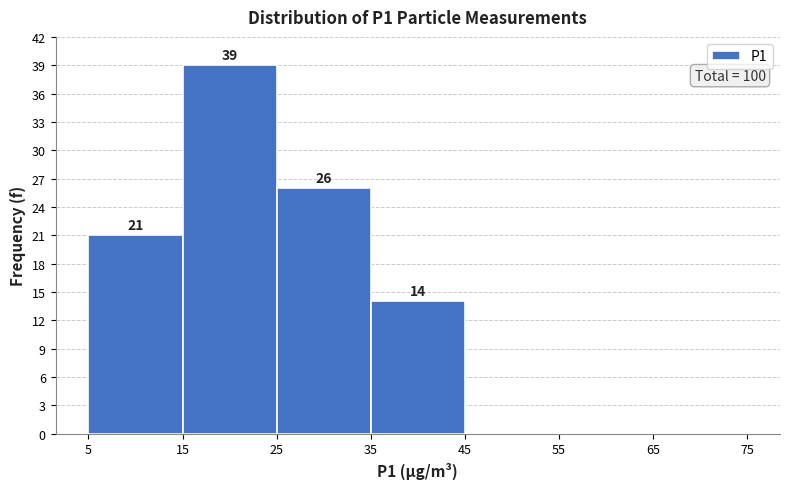

Over which range of the x-axis is the bar tallest?

15 to 25